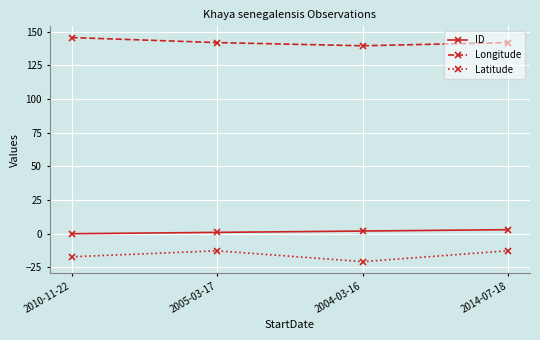

Is the value of Latitude at 2014-07-18 greater than the value of ID at 2004-03-16?

No